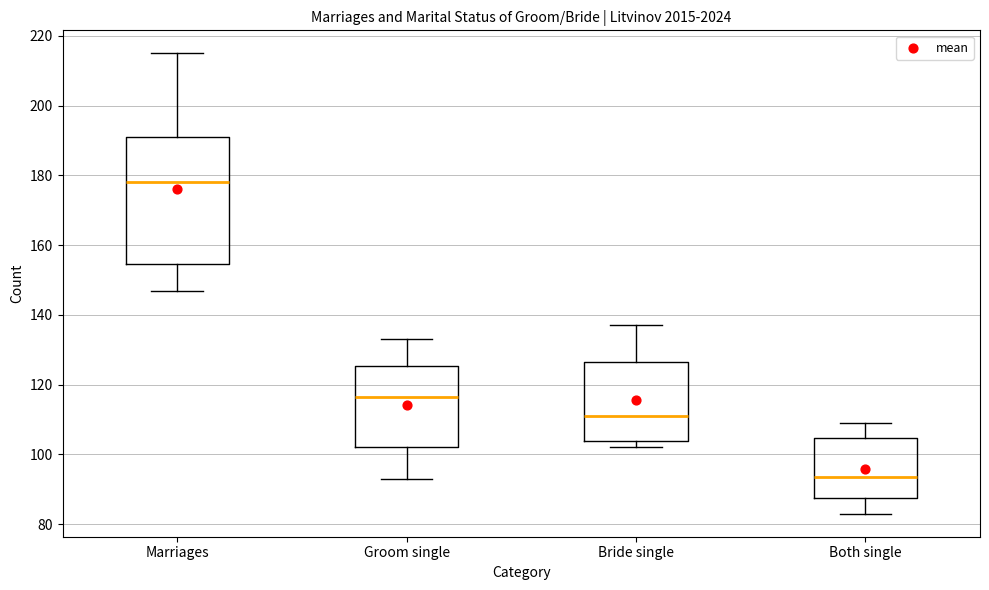

Comparing the boxes themselves (not the whiskers), which one is the tallest?

Marriages